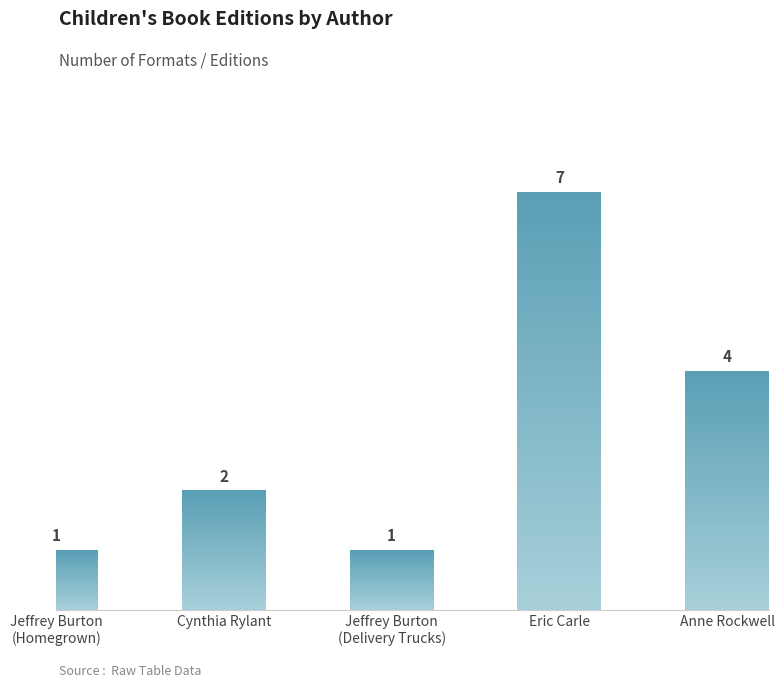

Which label corresponds to the largest value in the chart?

Eric Carle